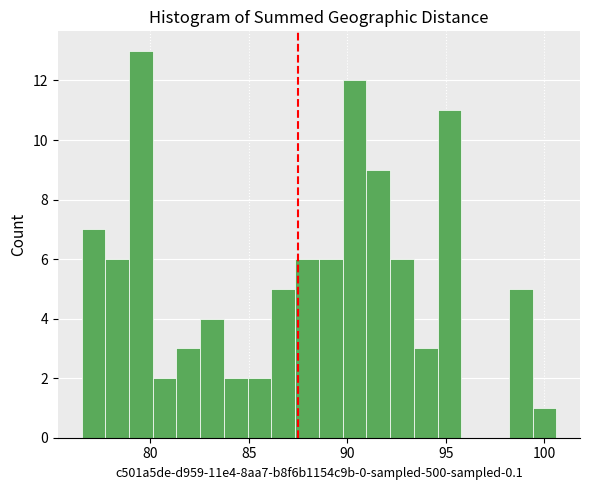

Around what value on the x-axis is the tallest bar? Give the approximate position of its centre, as read against the axis.

79.5